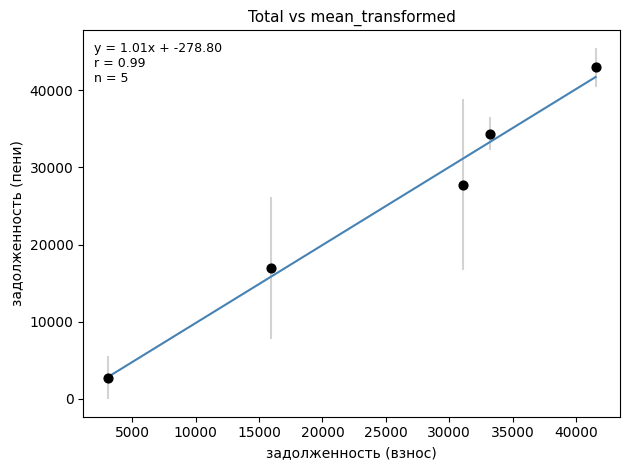

What Y value in the scatter plot is closest to 22864?

27747.3